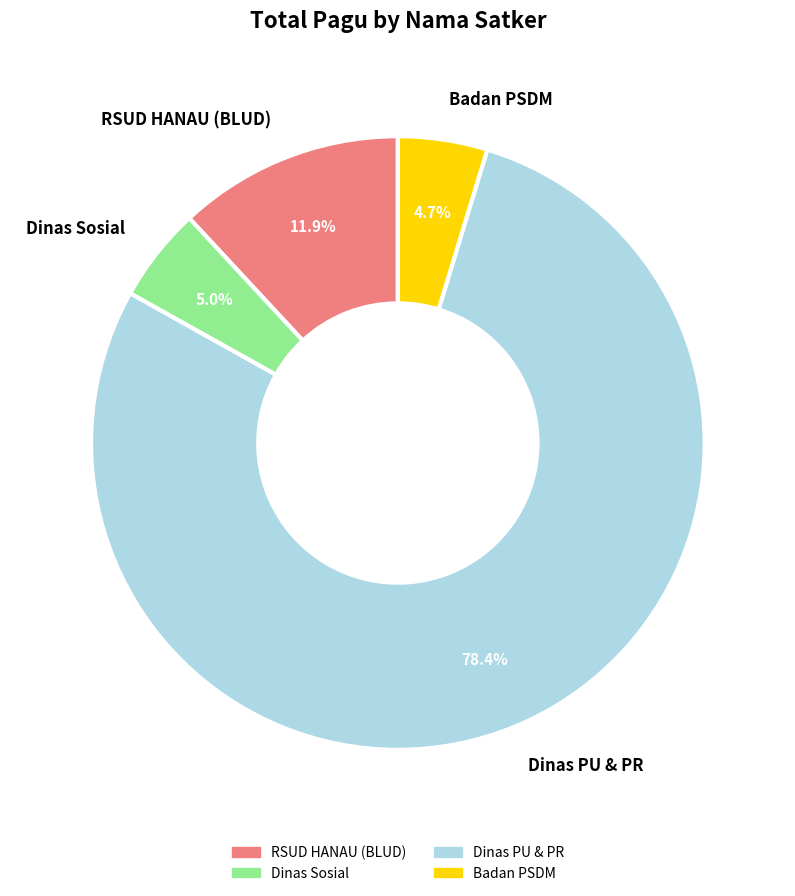

Approximately how many times larger is the value at RSUD HANAU (BLUD) compared to Badan PSDM?

2.5